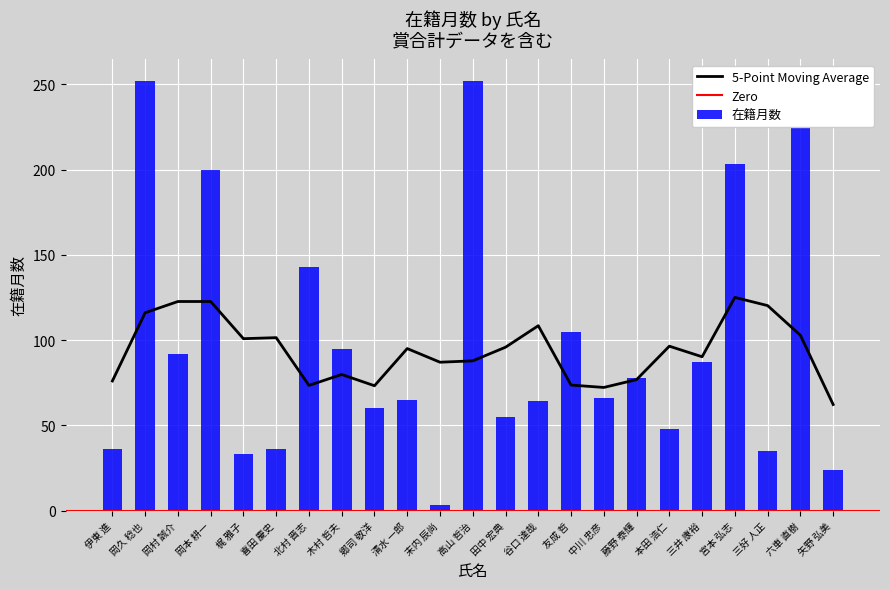

What is the smallest value displayed?

3